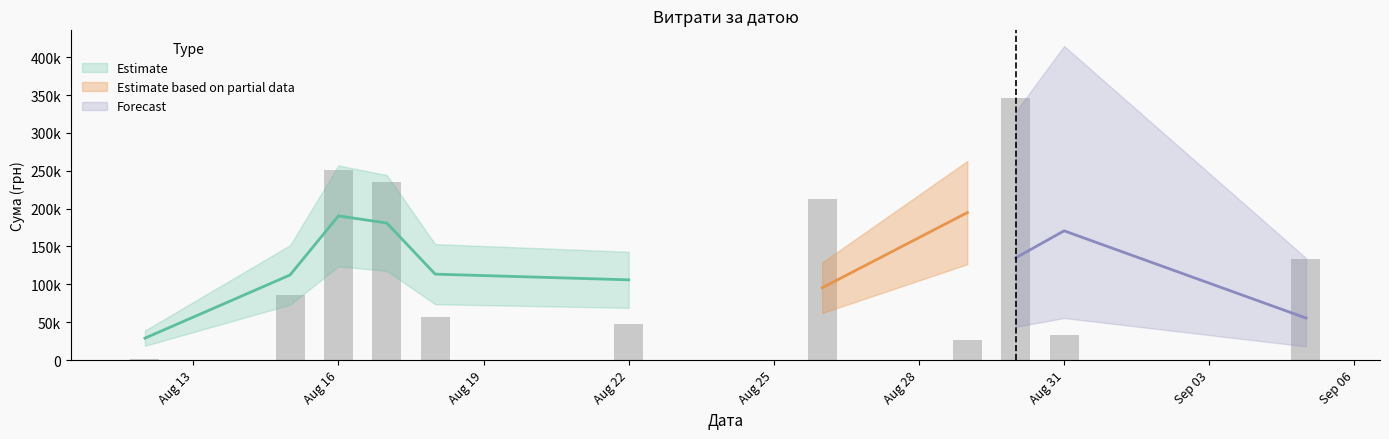

What is the difference between the maximum and second lowest values?

235095.3